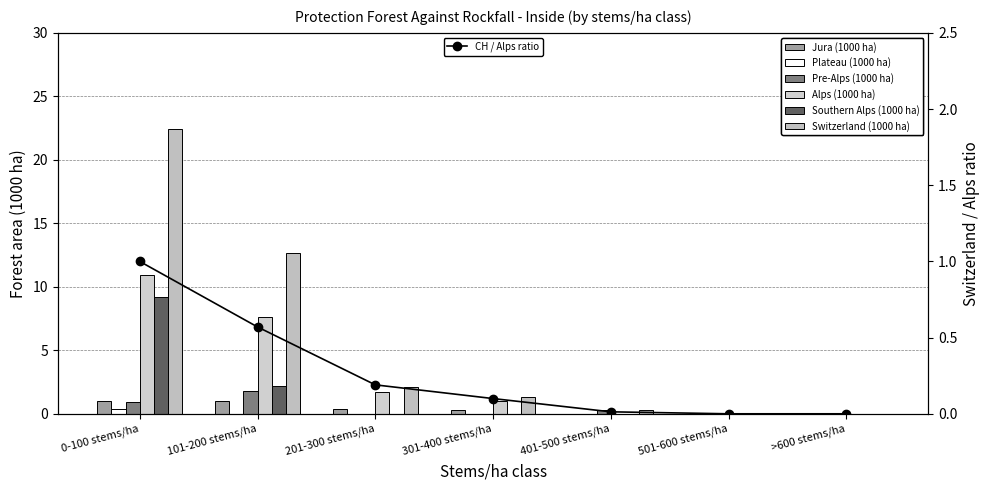

Rank the series at 401-500 stems/ha from highest to lowest value.

Pre-Alps (1000 ha), Switzerland (1000 ha), Jura (1000 ha), Plateau (1000 ha), Alps (1000 ha), Southern Alps (1000 ha)